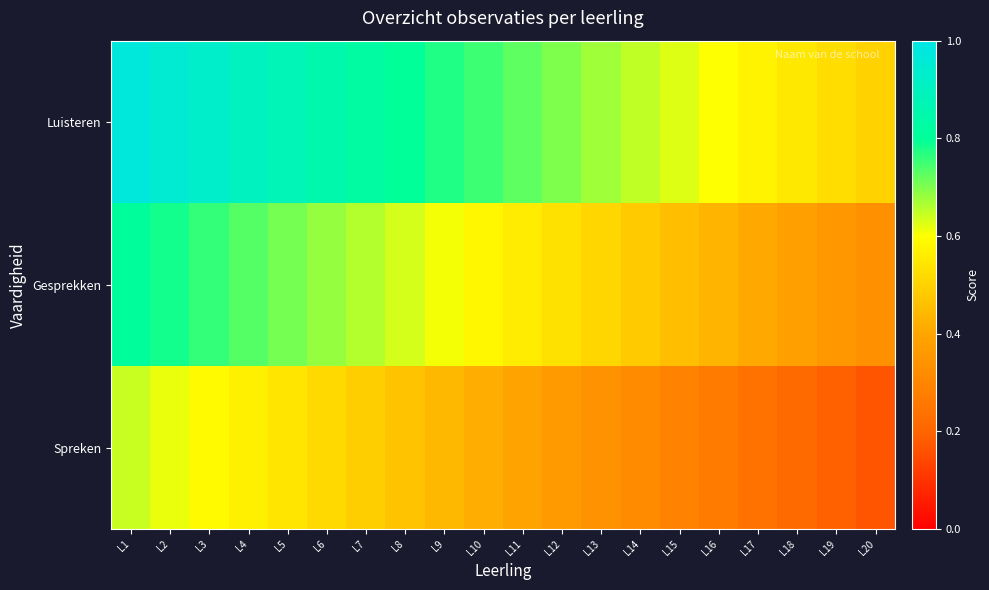

How many distinct data groups are displayed?

3